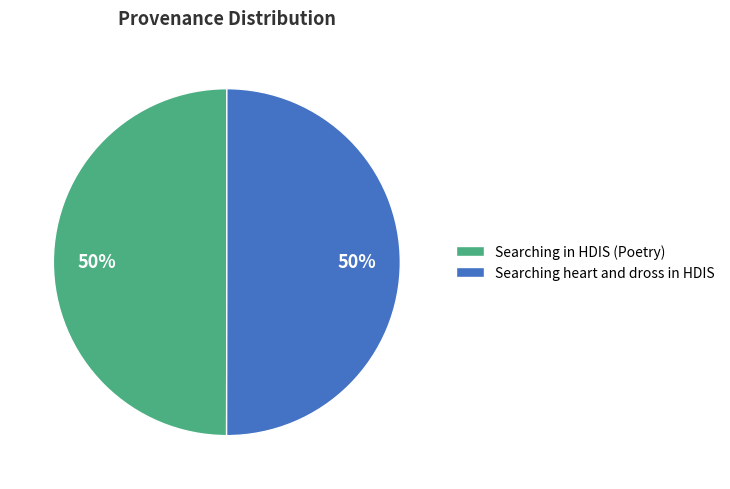

How many segments does this pie chart have?

2